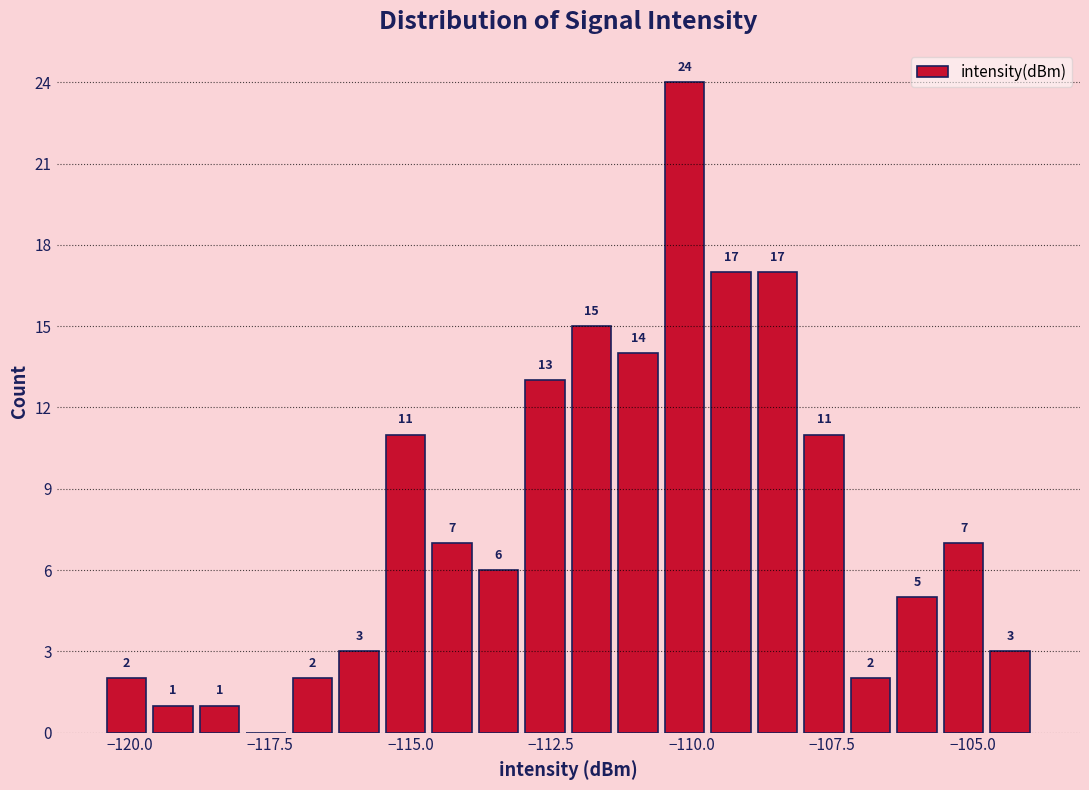

Read against the x-axis, roughly where is the centre of the tallest bar?

-110.0